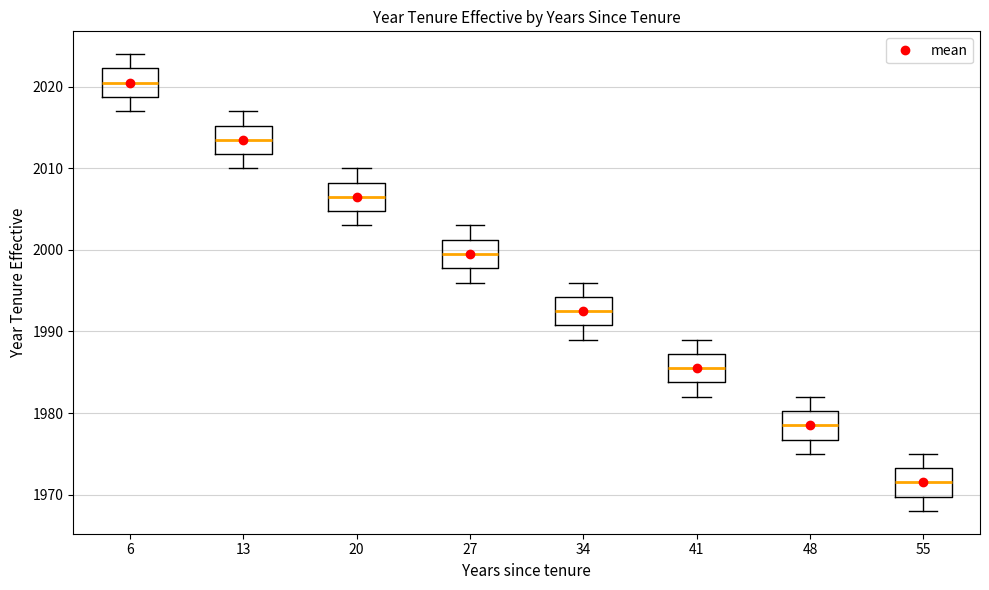

Reading left to right, transcribe this box plot: for each box, give where its median line is, the range the box spans, and where its two whiskers end, as read against the y-axis. The values are not printed on the chart, so give them approximately, as read against the axis.

6: median 2021, box 2019 to 2022, whiskers 2017 to 2024
13: median 2014, box 2012 to 2015, whiskers 2010 to 2017
20: median 2007, box 2005 to 2008, whiskers 2003 to 2010
27: median 2000, box 1998 to 2001, whiskers 1996 to 2003
34: median 1993, box 1991 to 1994, whiskers 1989 to 1996
41: median 1986, box 1984 to 1987, whiskers 1982 to 1989
48: median 1979, box 1977 to 1980, whiskers 1975 to 1982
55: median 1972, box 1970 to 1973, whiskers 1968 to 1975